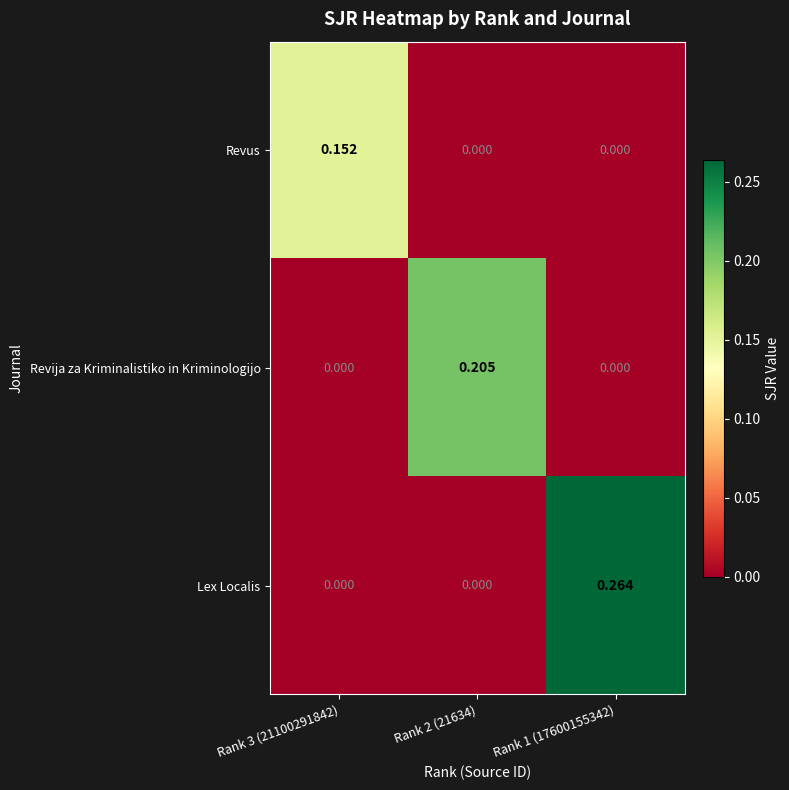

Is the value of Revija za Kriminalistiko in Kriminologijo at Rank 2 (21634) greater than the value of Revus at Rank 2 (21634)?

Yes